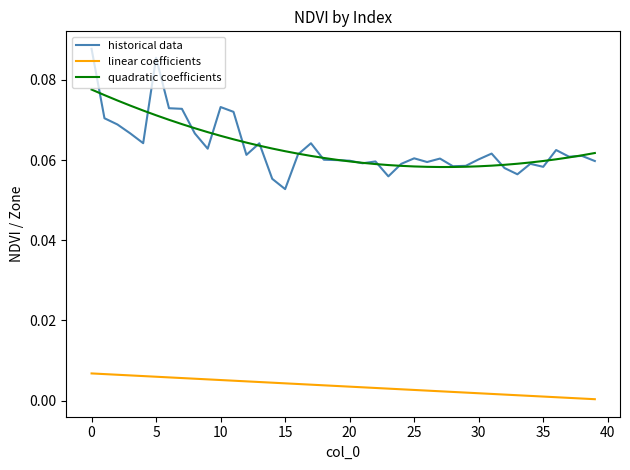

True or false: quadratic coefficients and linear coefficients cross at least once.

False